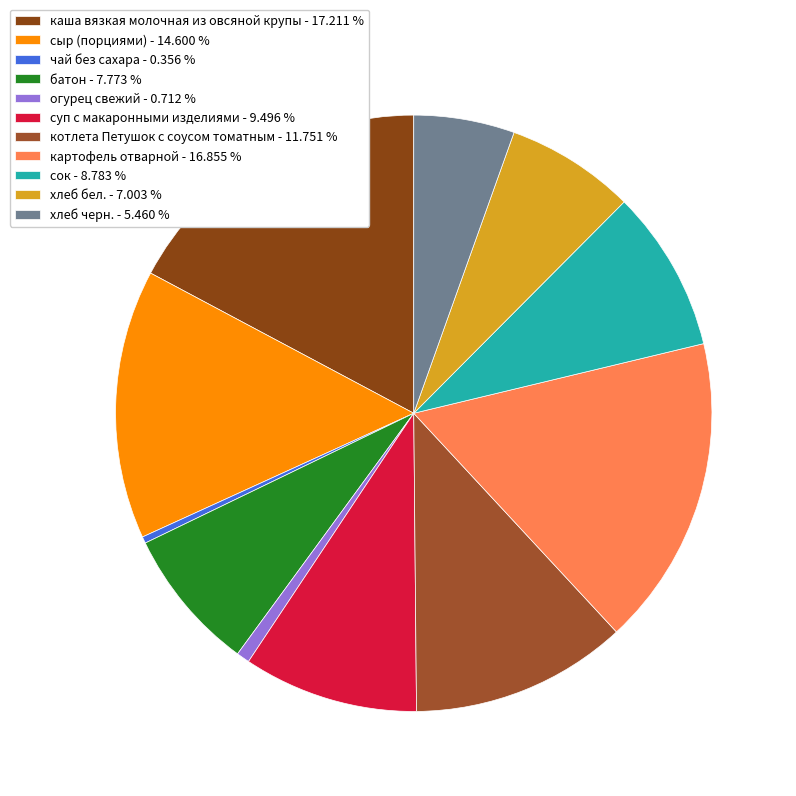

Rank the categories by value from lowest to highest.

чай без сахара, огурец свежий, хлеб черн., хлеб бел., батон, сок, суп с макаронными изделиями, котлета Петушок с соусом томатным, сыр (порциями), картофель отварной, каша вязкая молочная из овсяной крупы